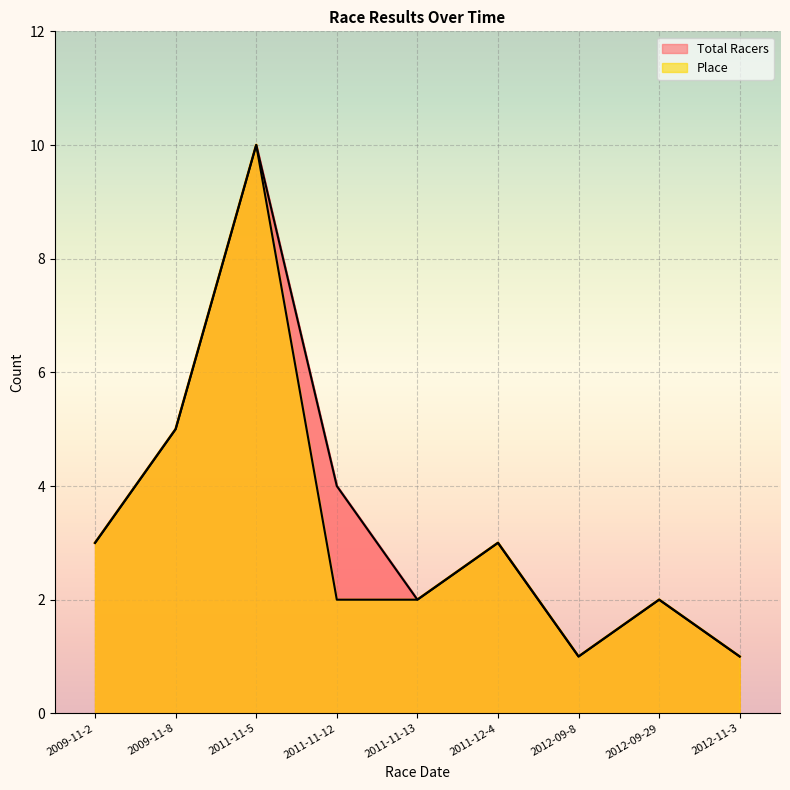

Is the value of Place at 2009-11-2 greater than the value of Total Racers at 2011-12-4?

No